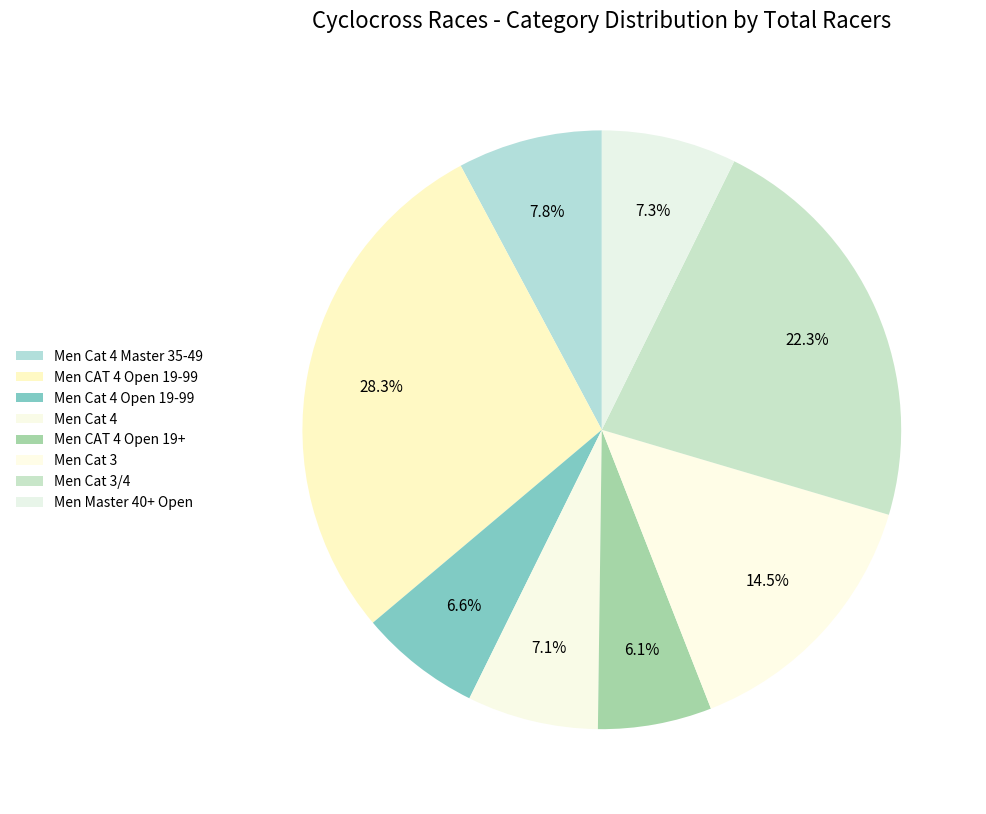

What portion of the pie excludes Men Cat 3/4?

77.7%